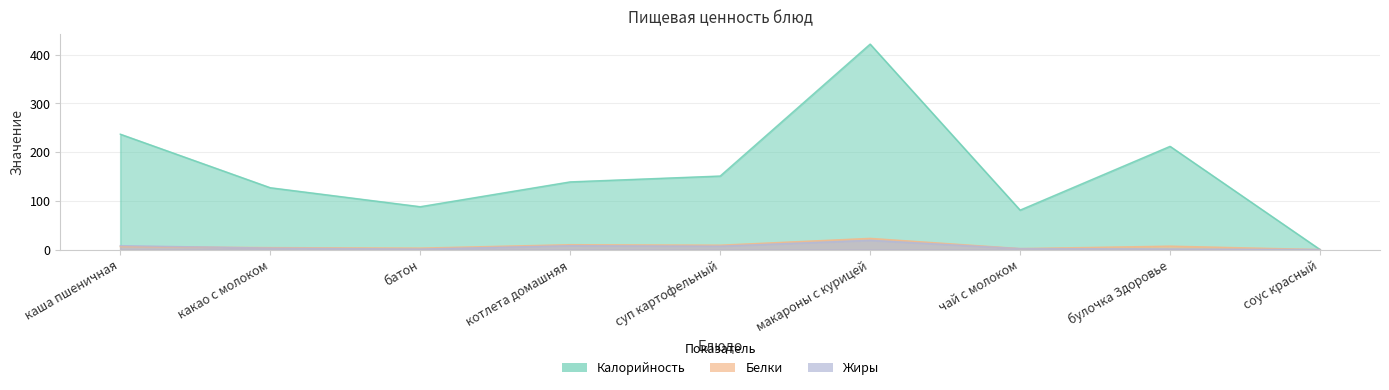

True or false: Жиры and Калорийность cross at least once.

False